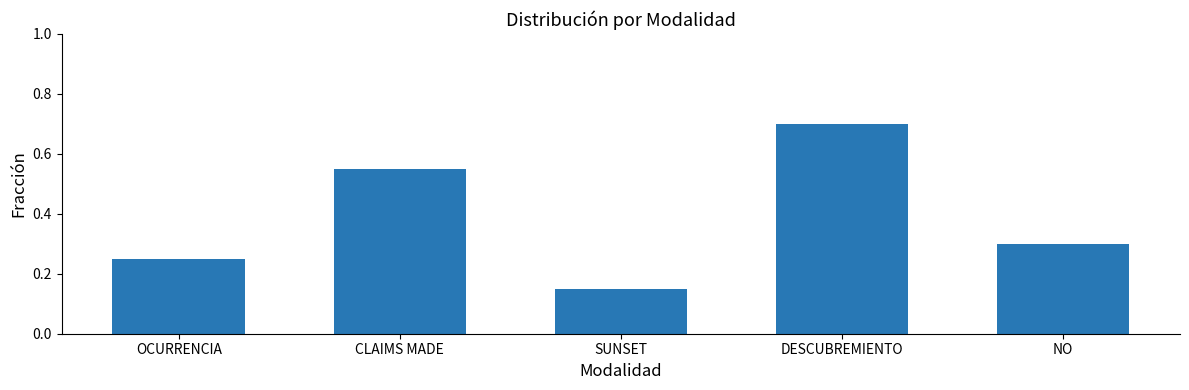

Does the chart contain stacked bars?

No